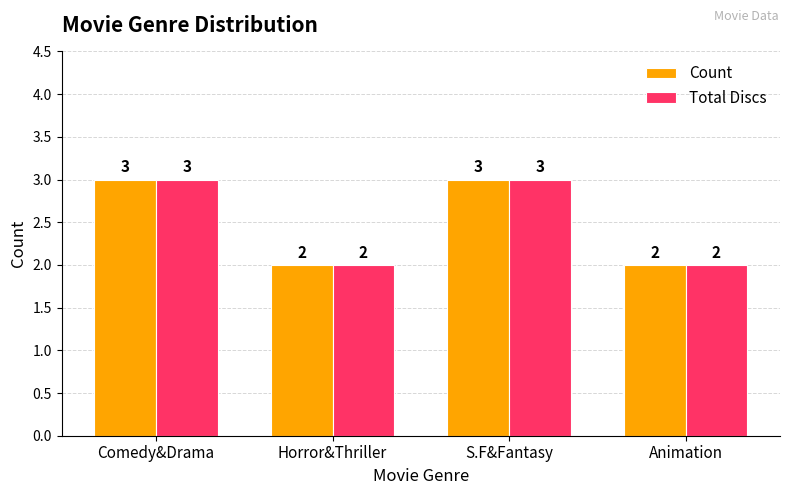

How many groups of bars are there?

4